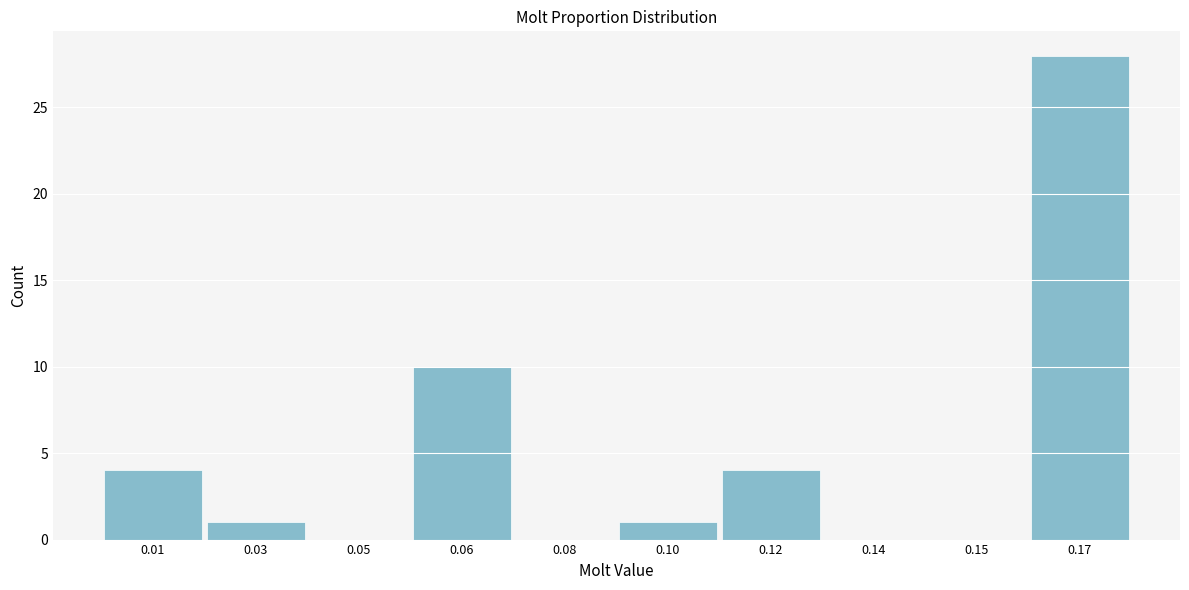

Reading left to right, list all the values displayed in this chart.

0.01=4	0.03=1	0.05=0	0.06=10	0.08=0	0.10=1	0.12=4	0.14=0	0.15=0	0.17=28